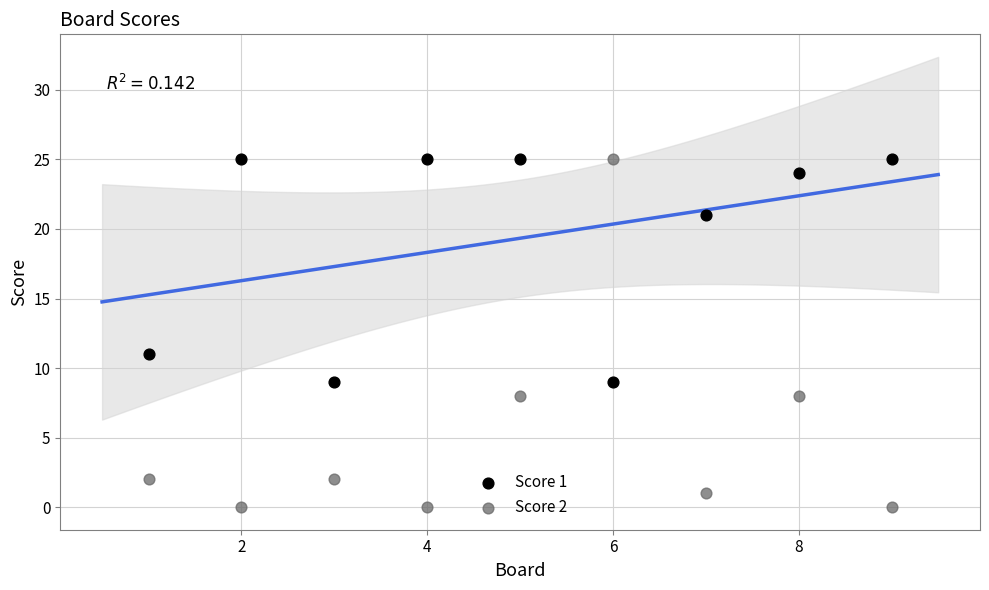

Which series has the largest Y range (max minus min)?

Score 2